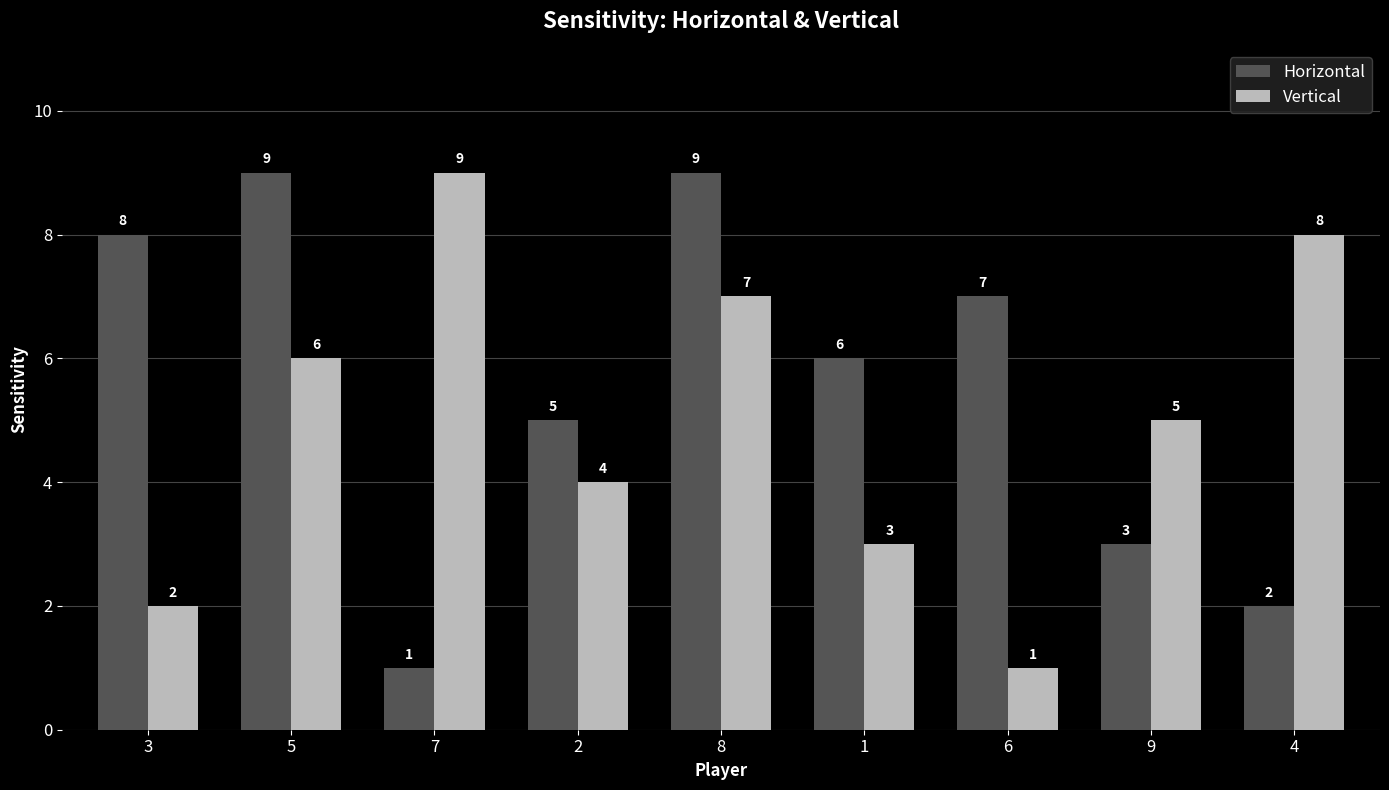

Count the number of categories in the chart.

9